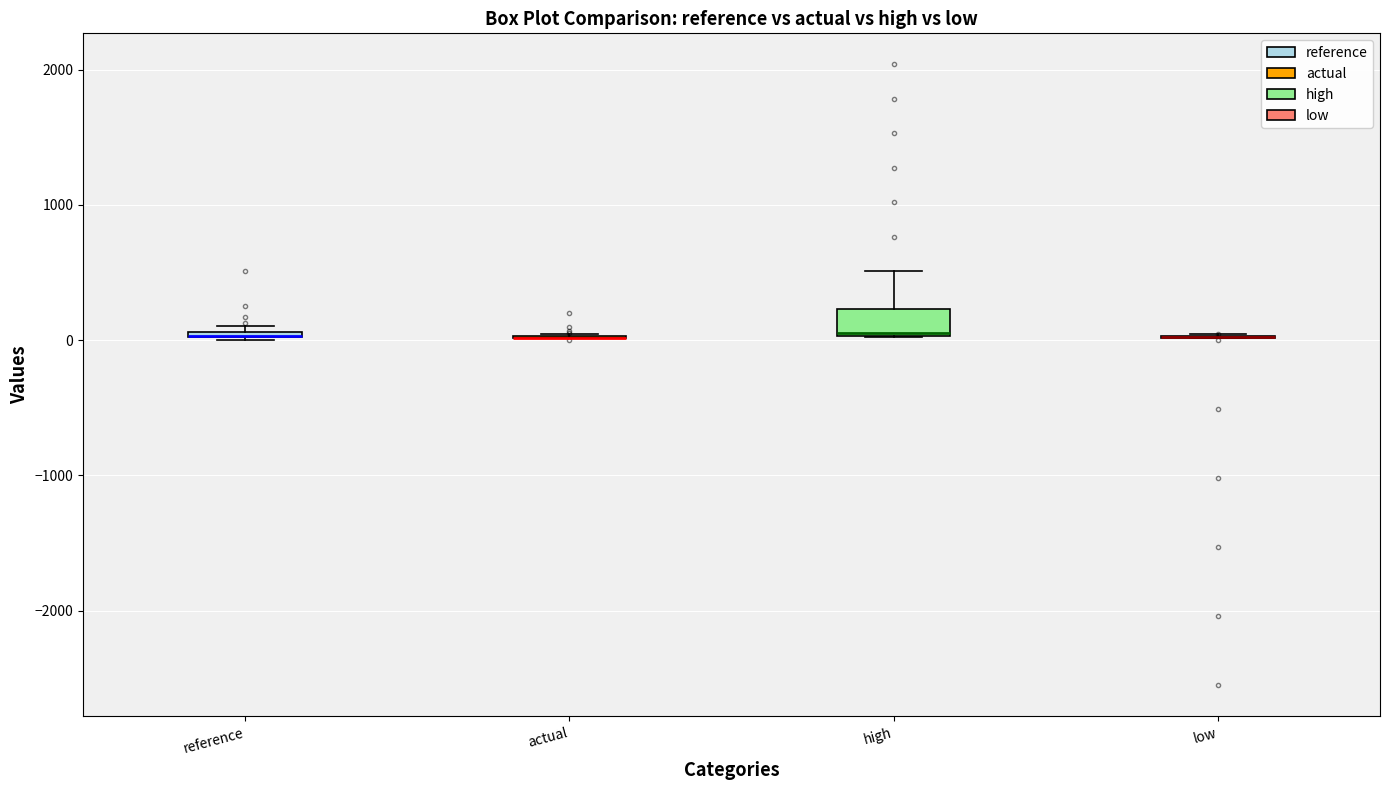

Which box is the tallest, from its lower edge to its upper edge?

high